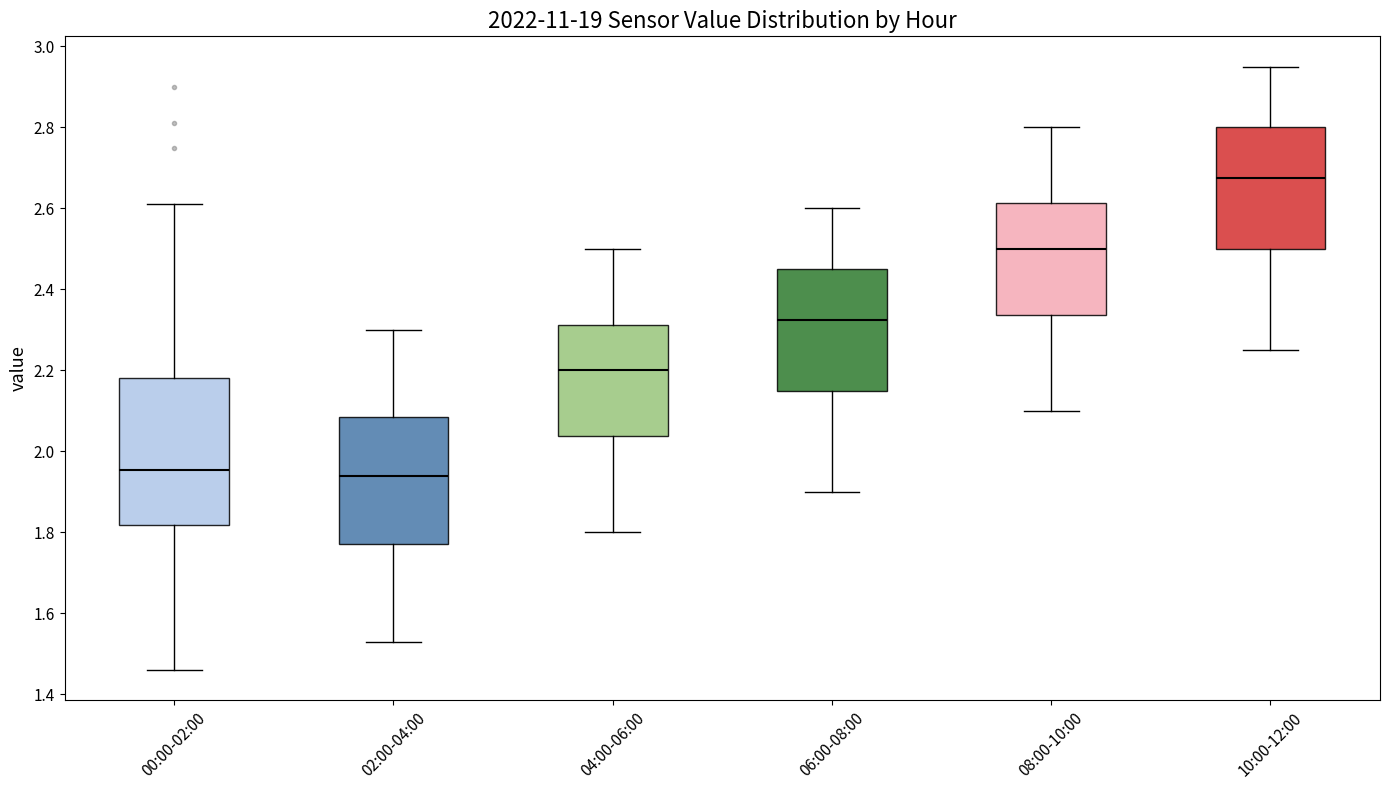

Reading left to right, transcribe this box plot: for each box, give where its median line is, the range the box spans, and where its two whiskers end, as read against the y-axis. The values are not printed on the chart, so give them approximately, as read against the axis.

00:00-02:00: median 1.96, box 1.82 to 2.18, whiskers 1.46 to 2.62
02:00-04:00: median 1.94, box 1.78 to 2.08, whiskers 1.54 to 2.30
04:00-06:00: median 2.20, box 2.04 to 2.32, whiskers 1.80 to 2.50
06:00-08:00: median 2.32, box 2.16 to 2.46, whiskers 1.90 to 2.60
08:00-10:00: median 2.50, box 2.34 to 2.62, whiskers 2.10 to 2.80
10:00-12:00: median 2.68, box 2.50 to 2.80, whiskers 2.26 to 2.96